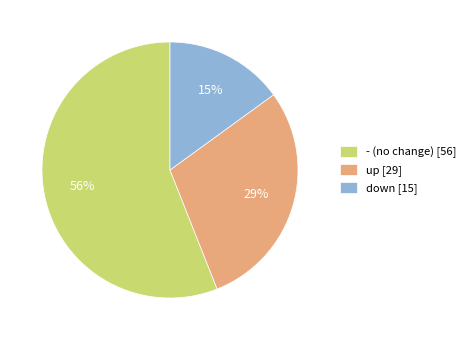

How many slices are in this pie chart?

3